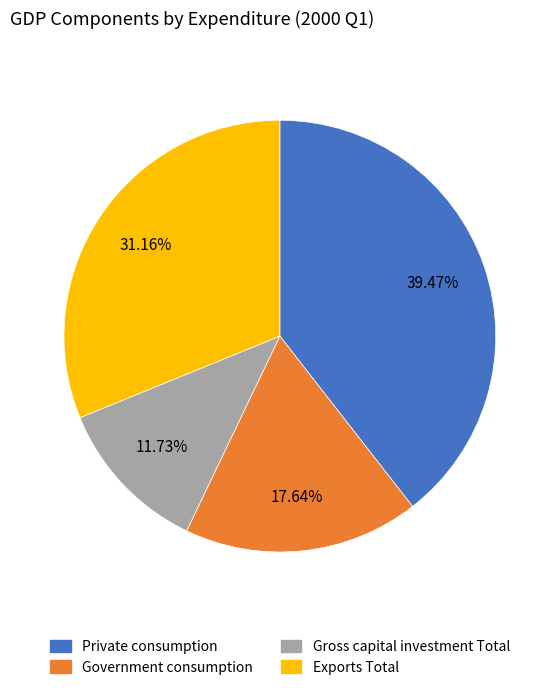

Is there any slice that represents more than half of the pie?

No